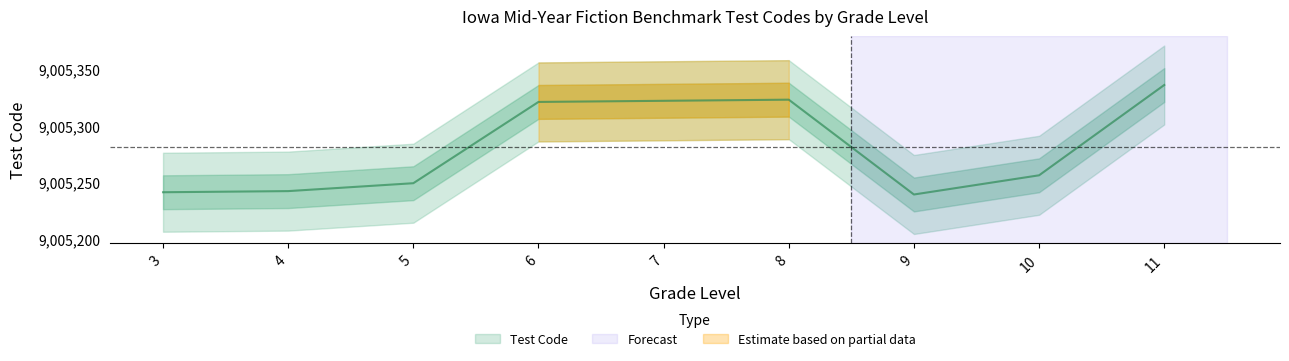

What is the difference between the second highest and second lowest values?

82